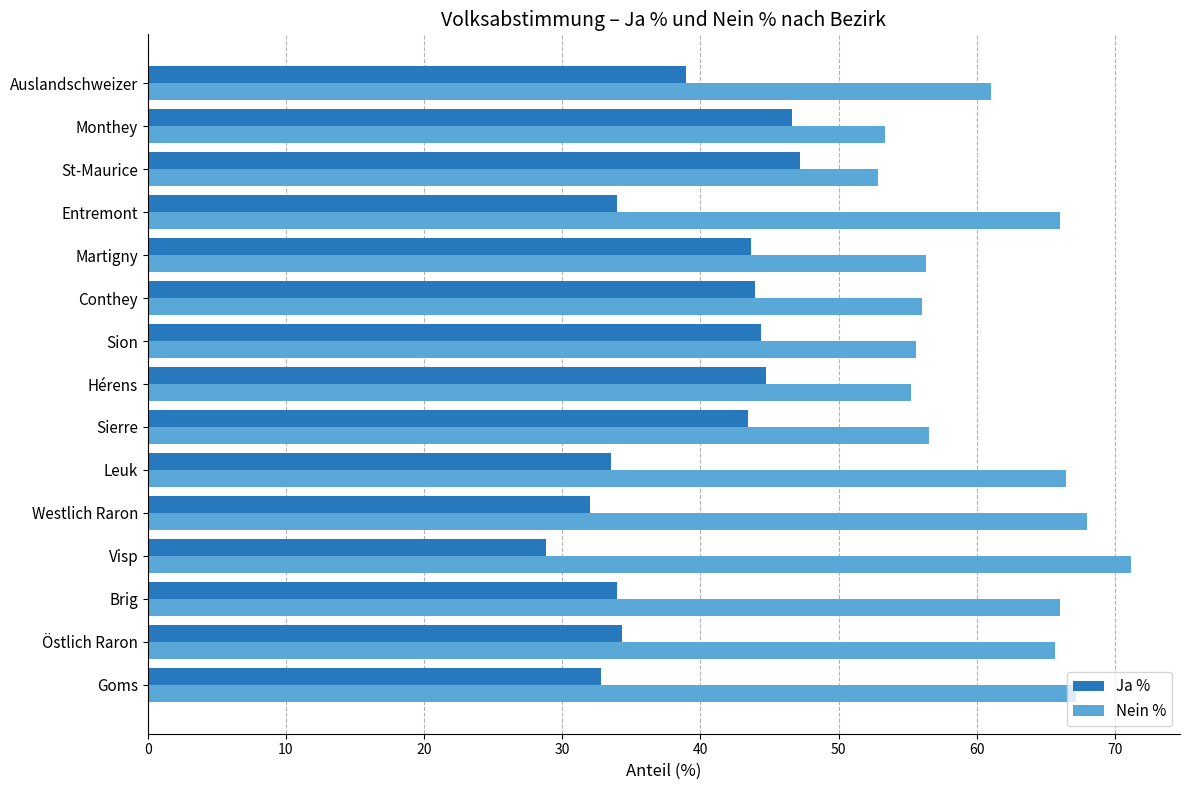

Which category has the lowest value in the Ja % series?

Visp